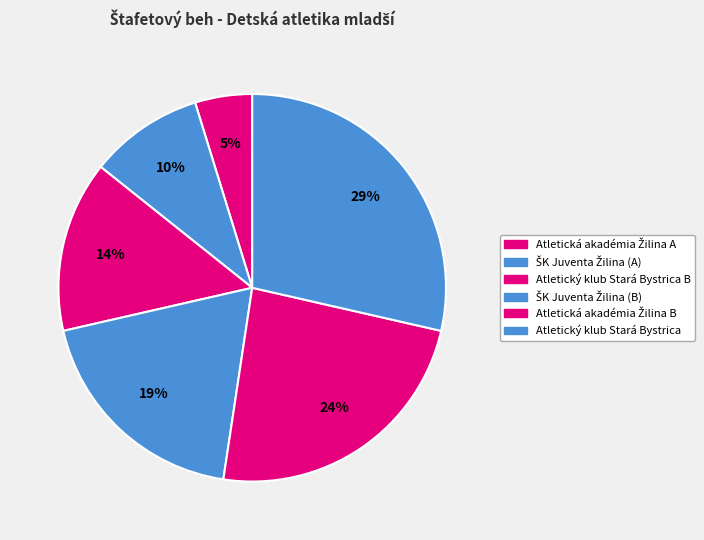

Rank the categories by value from highest to lowest.

Atletický klub Stará Bystrica, Atletická akadémia Žilina B, ŠK Juventa Žilina (B), Atletický klub Stará Bystrica B, ŠK Juventa Žilina (A), Atletická akadémia Žilina A